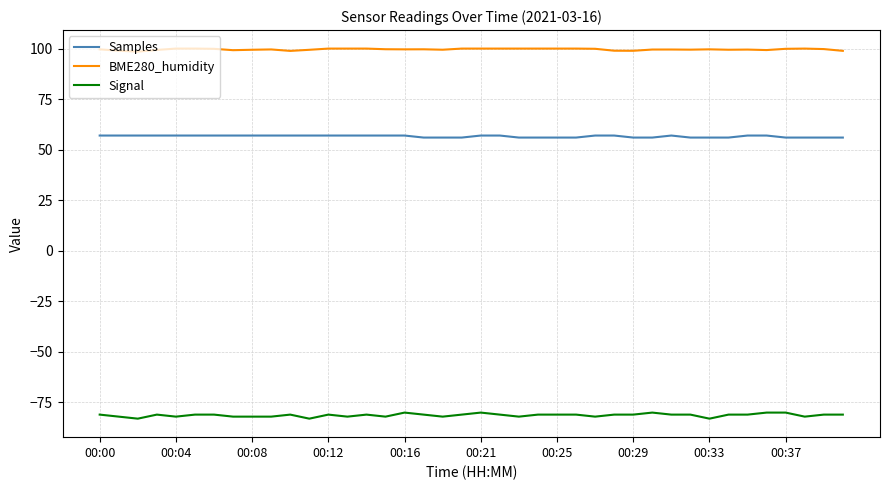

What is the maximum value for Samples?

57.0